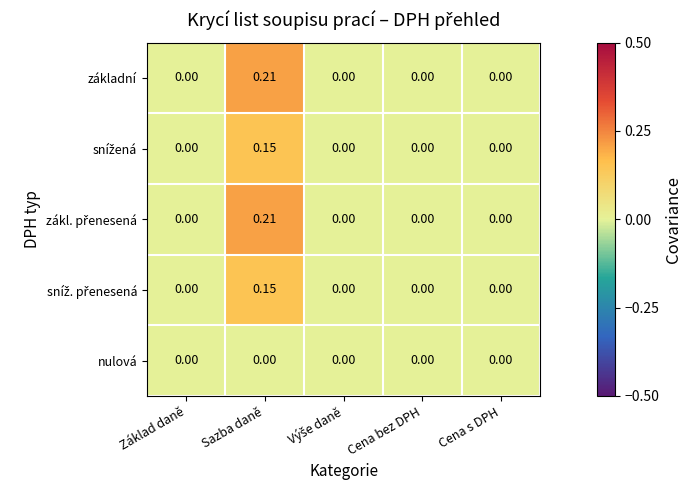

At which category does the chart reach its peak across all series?

Sazba daně